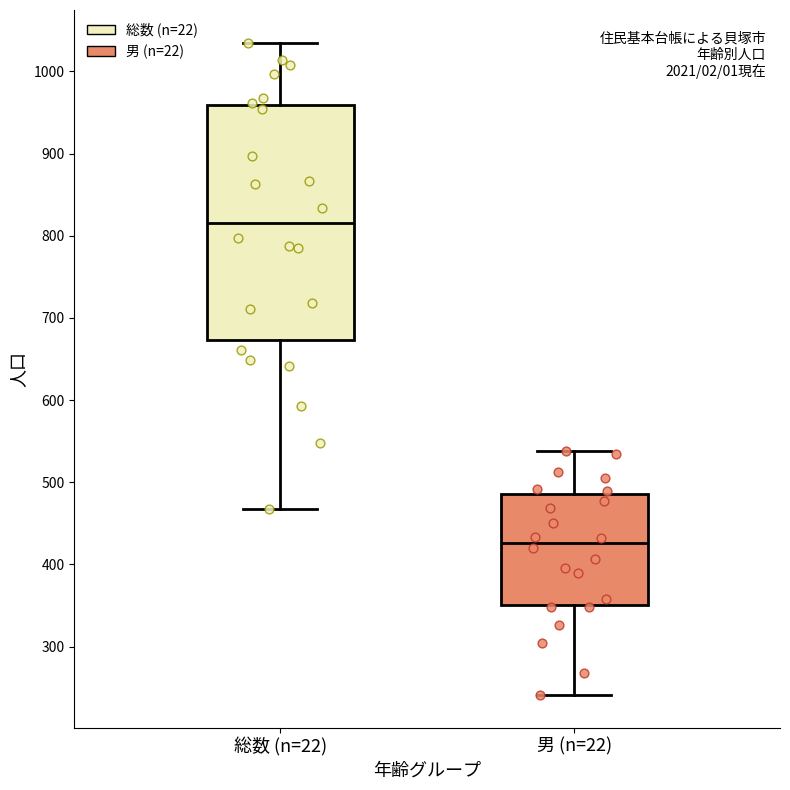

Reading left to right, read every box against the y-axis: the position of its median line, the range the box covers, and the ends of its whiskers. The values are not printed on the chart, so give them approximately, as read against the axis.

総数 (n=22): median 820, box 670 to 960, whiskers 470 to 1040
男 (n=22): median 430, box 350 to 490, whiskers 240 to 540